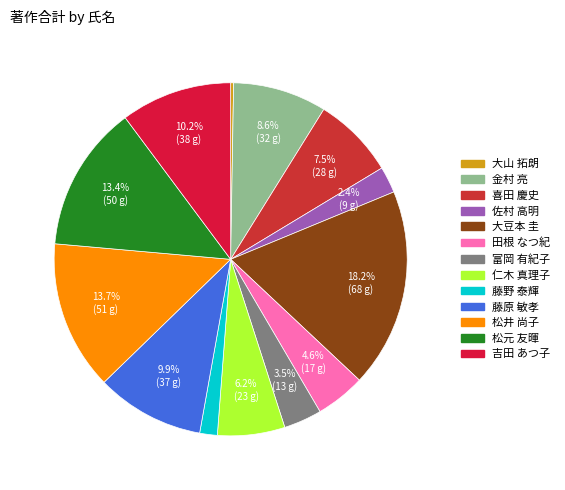

Count the number of slices in the pie.

13